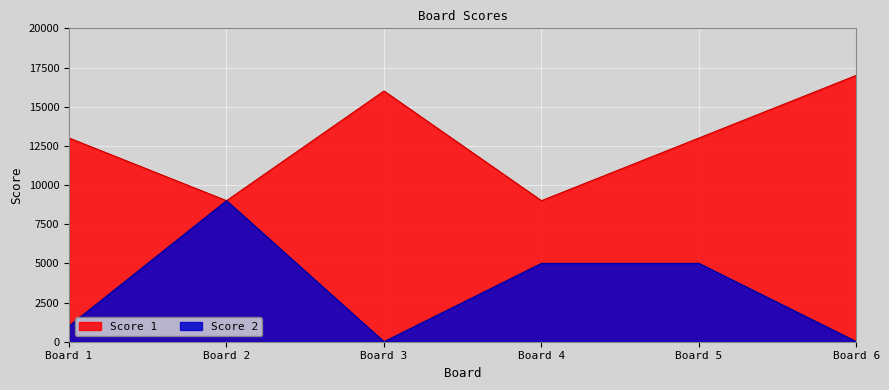

Reading left to right, extract all data points from this chart.

Score 1: 13000	9000	16000	9000	13000	17000
Score 2: 1000	9000	0	5000	5000	0